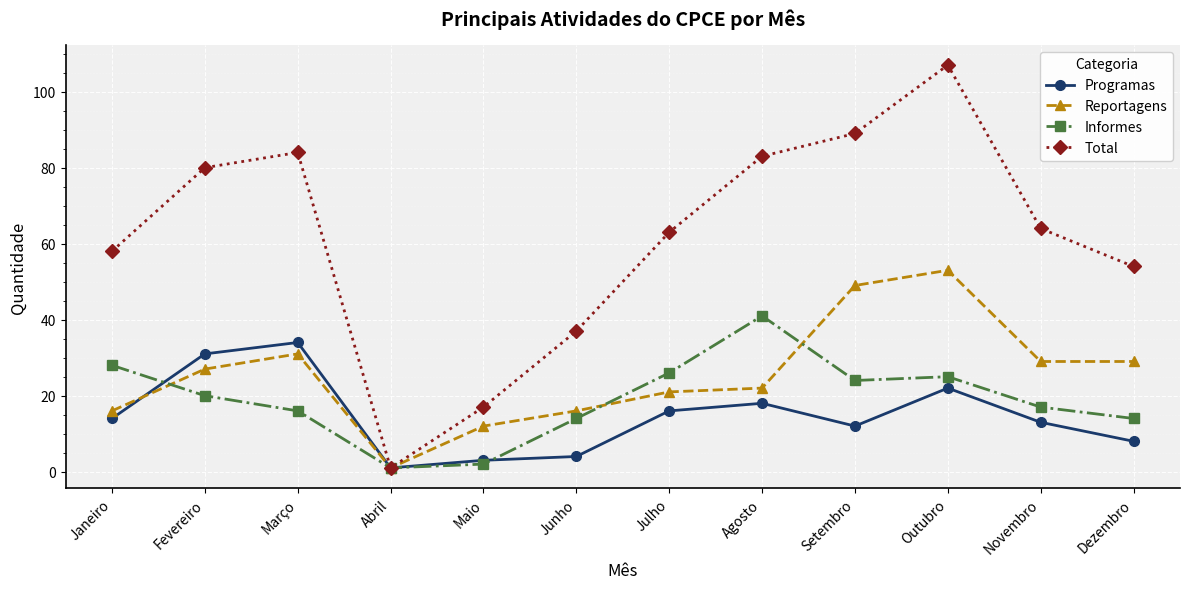

What is the sum of the Reportagens values at Abril and Outubro?

54